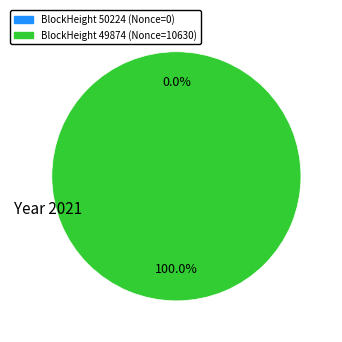

To the nearest percent, what is the difference between the largest and smallest slice percentages?

100%